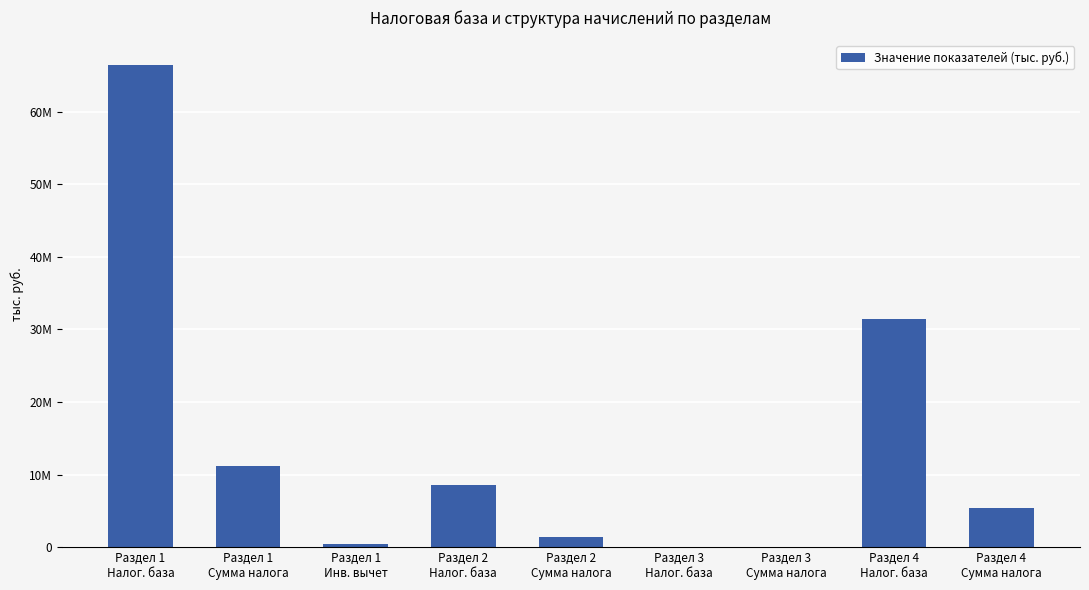

What is the minimum value shown in the chart?

641